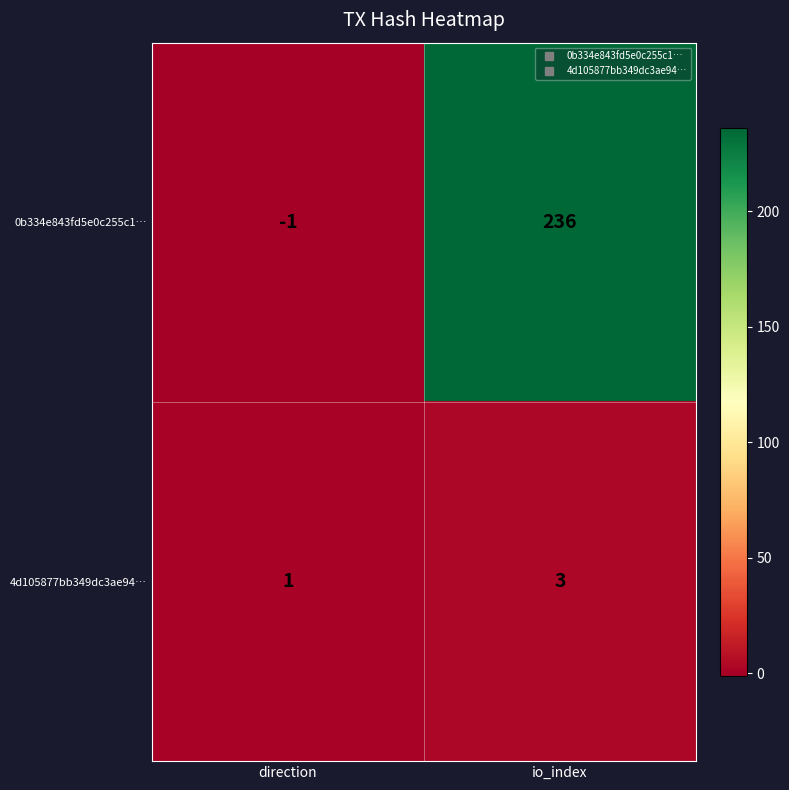

What is the sum of all 4d105877bb349dc3ae94… values?

4